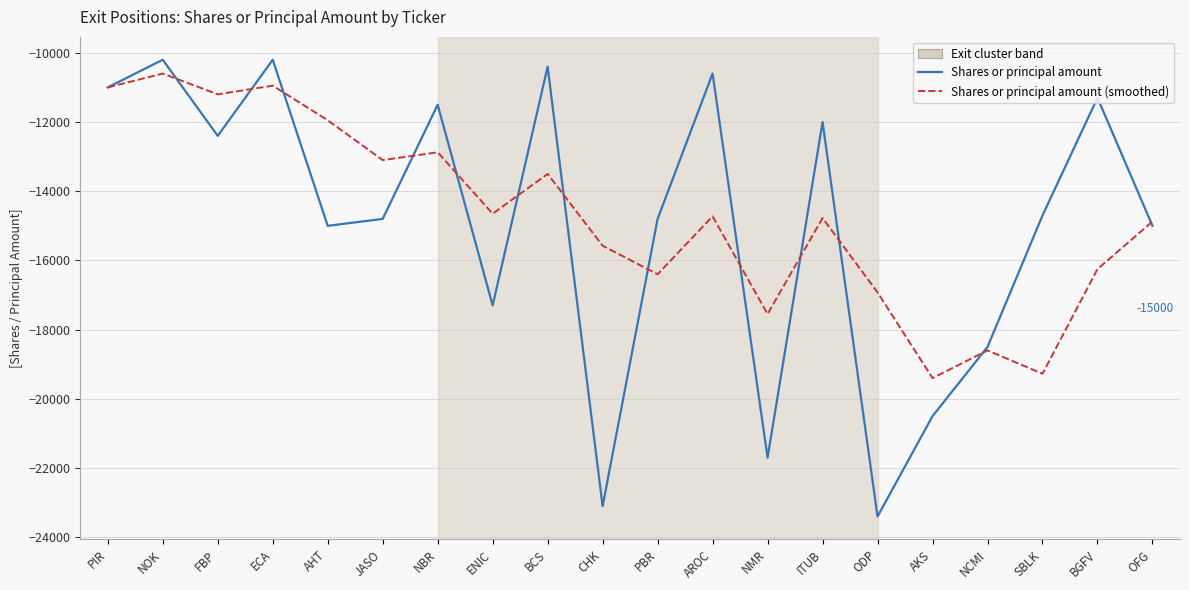

What is the approximate value of Shares or principal amount at AKS?

-20500